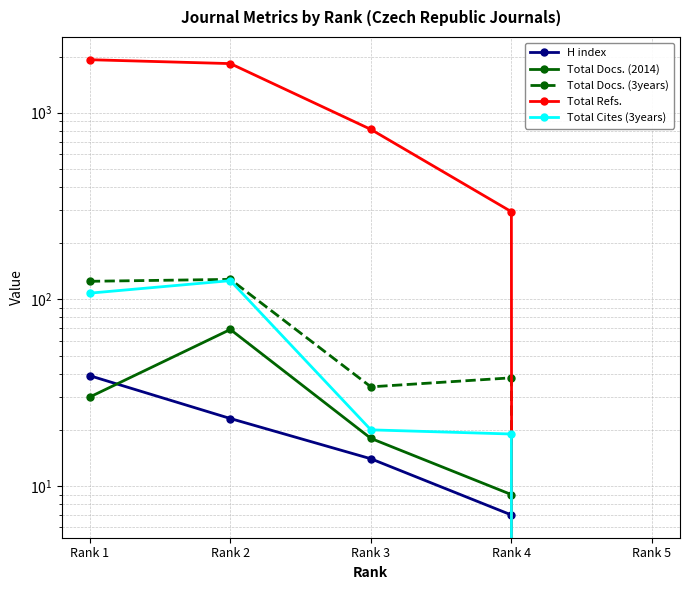

What is the value of the Total Refs. point at the 1st from the left?

1923